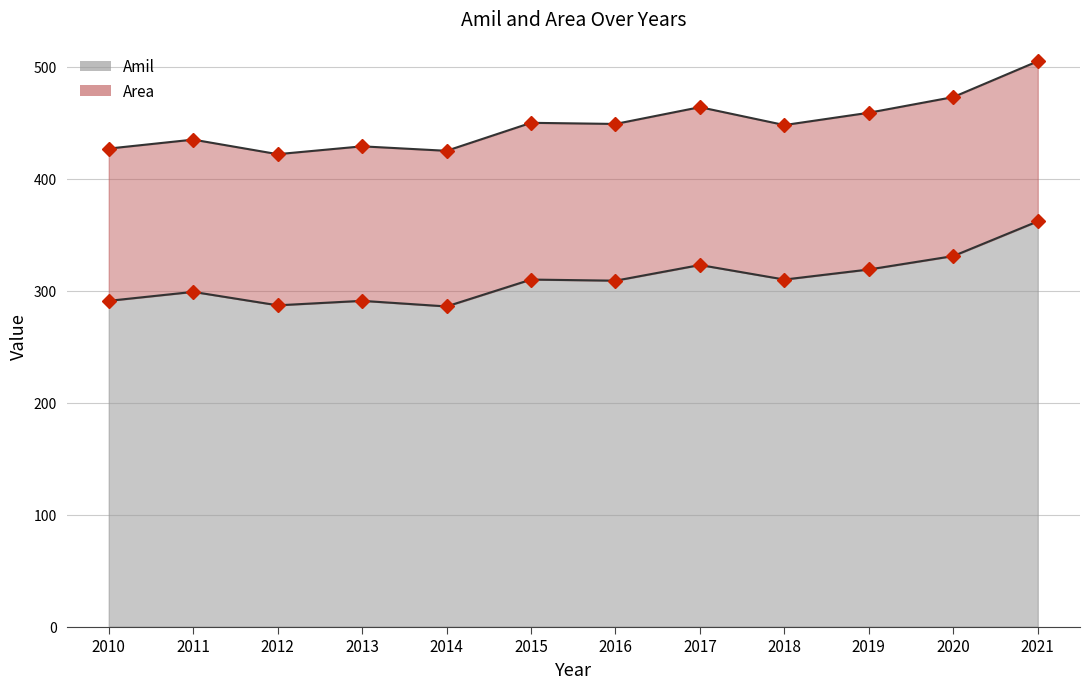

The chart shows a value of 310 at 2015. True or false?

True